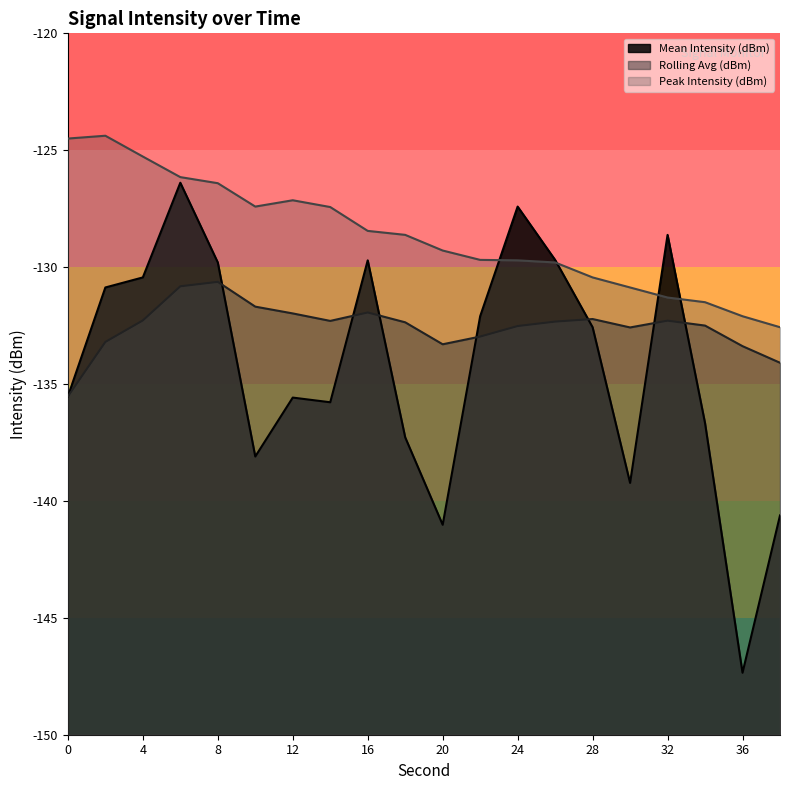

The Rolling Avg (dBm) series shows -132.6 at 30. True or false?

True